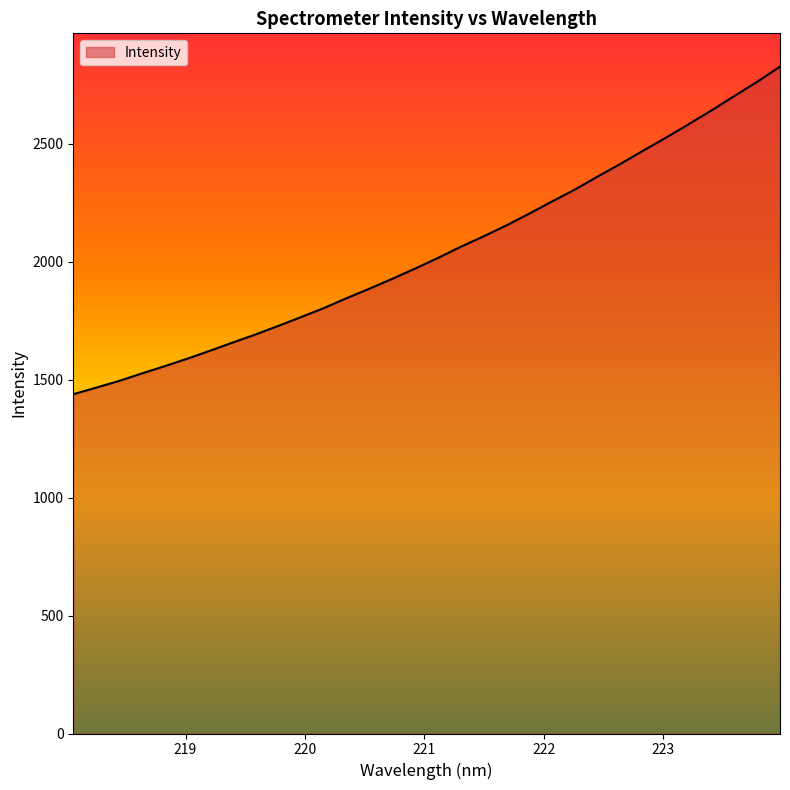

How many values are below 2016?

16